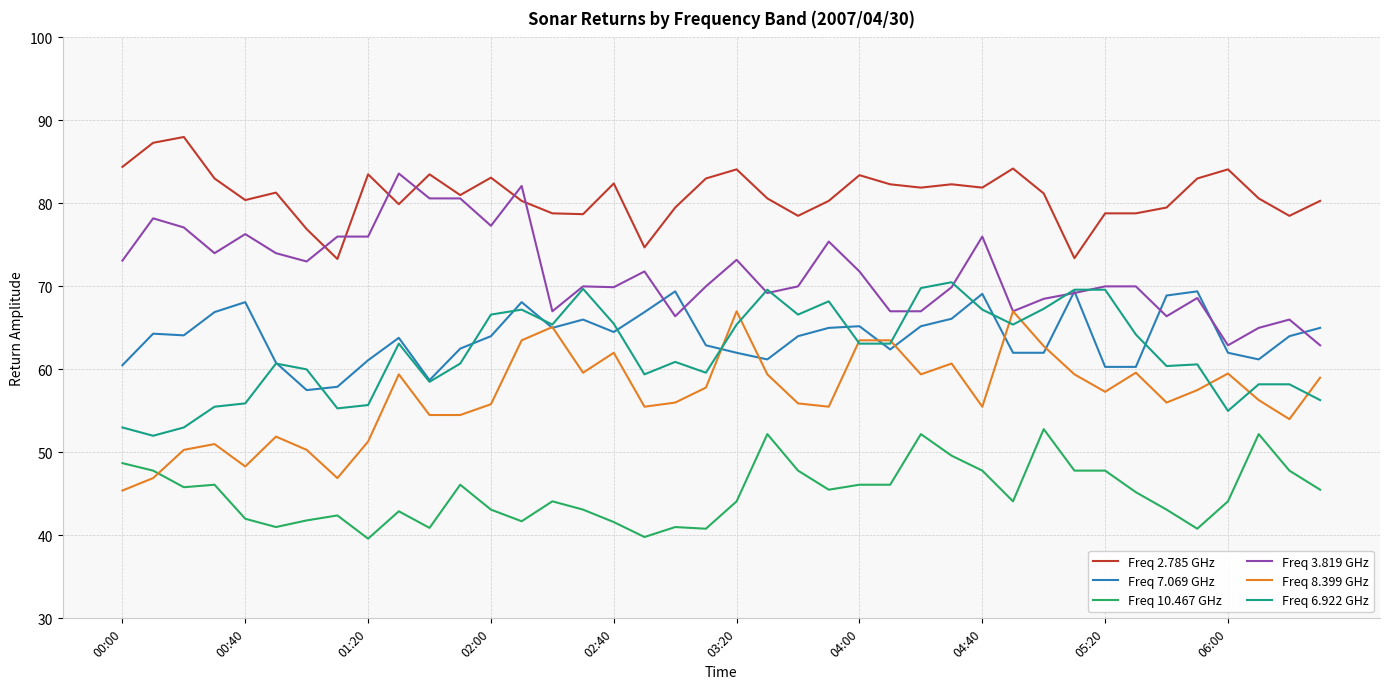

True or false: Freq 2.785 GHz has more than 2 interior local peaks.

True